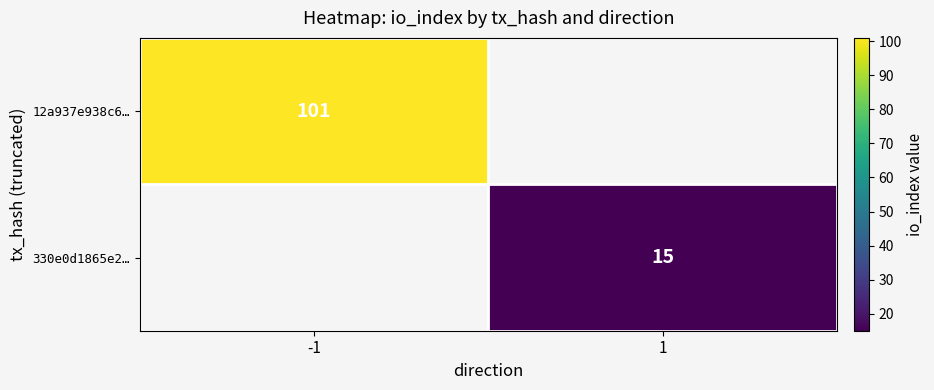

Which has a higher value, 1 or -1?

-1